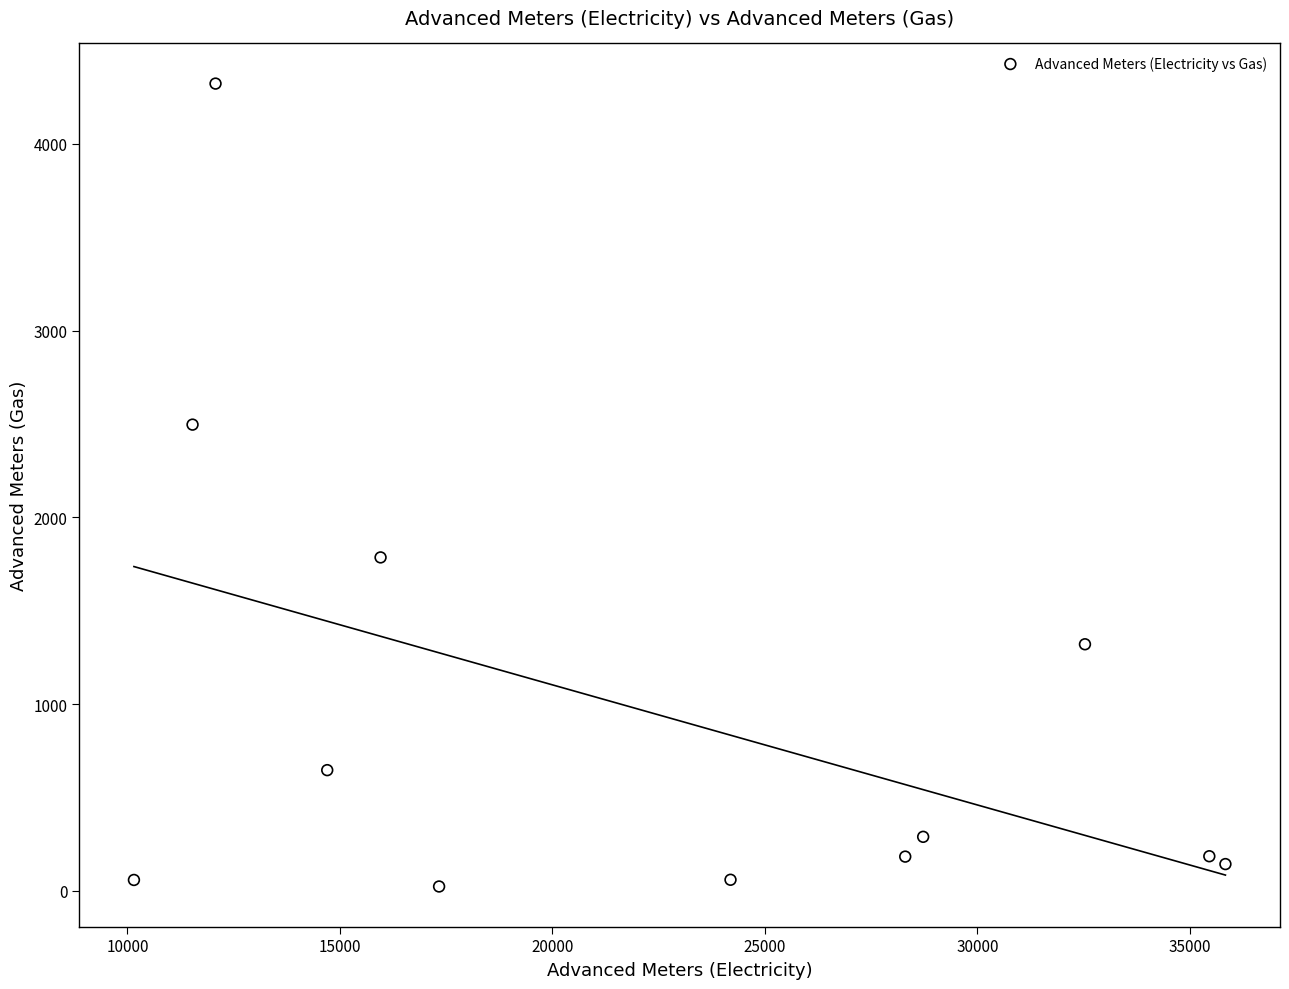

What is the range of Y values (max minus min)?

4299